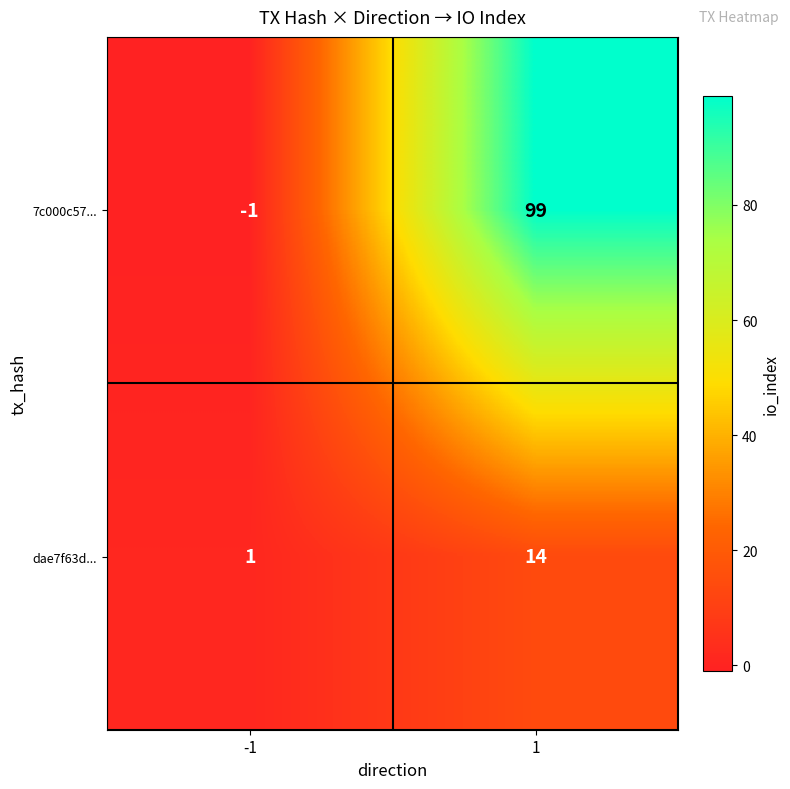

Rank the series at 1 from lowest to highest value.

dae7f63d..., 7c000c57...